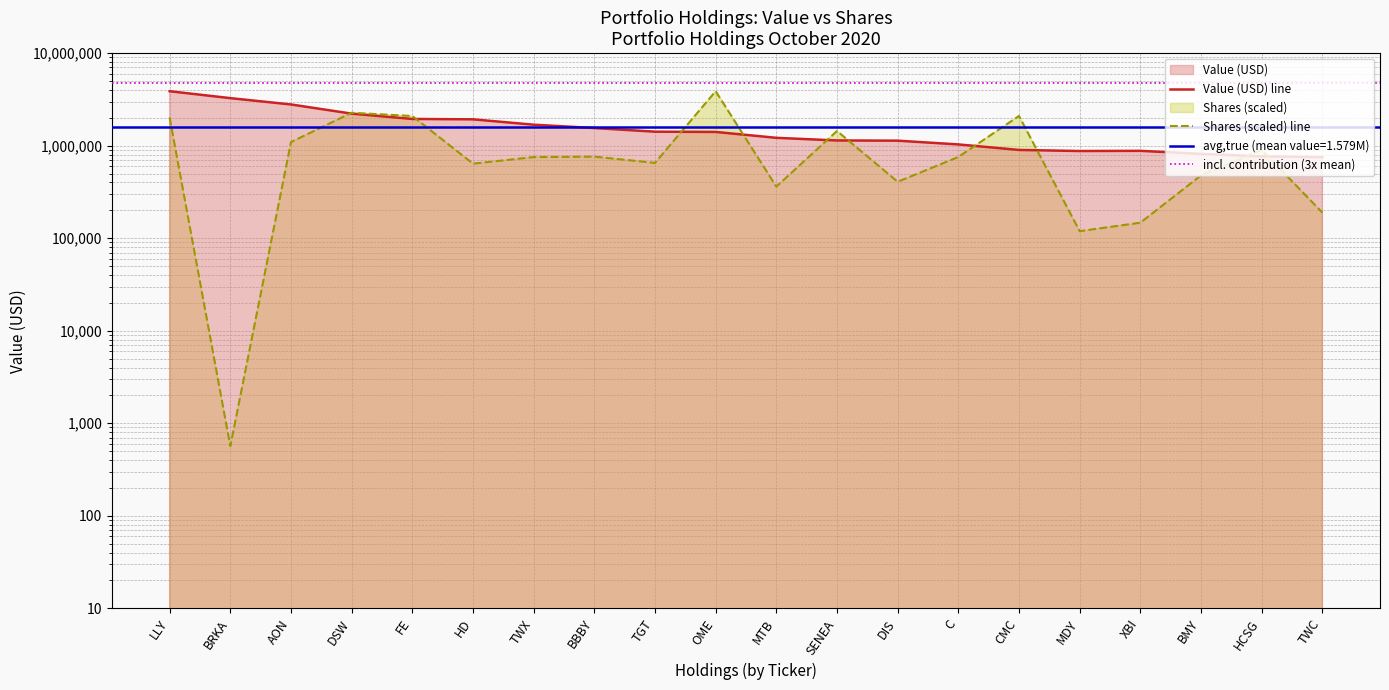

List the labels in order of value, largest first.

LLY, BRKA, AON, DSW, FE, HD, TWX, BBBY, TGT, OME, MTB, SENEA, DIS, C, CMC, XBI, MDY, BMY, HCSG, TWC